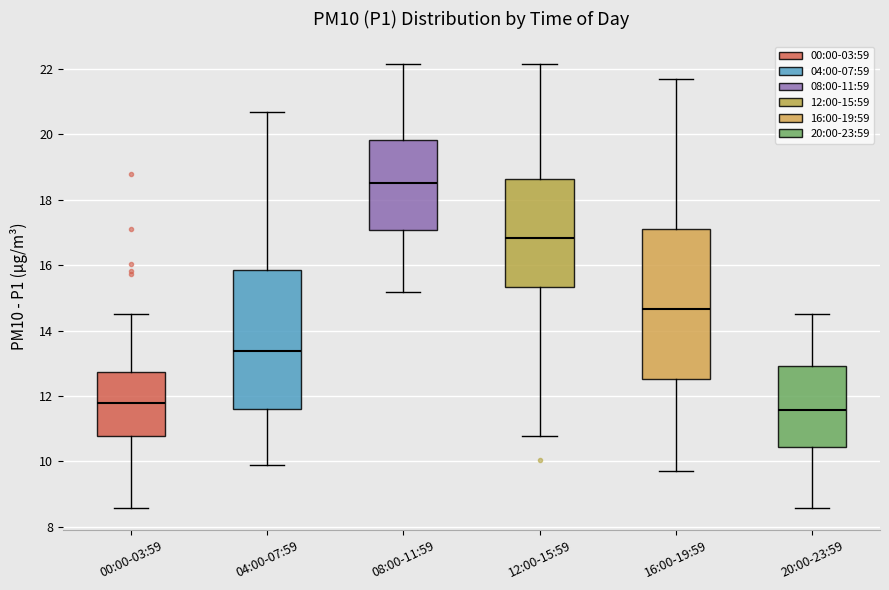

Which box is the tallest, from its lower edge to its upper edge?

16:00-19:59